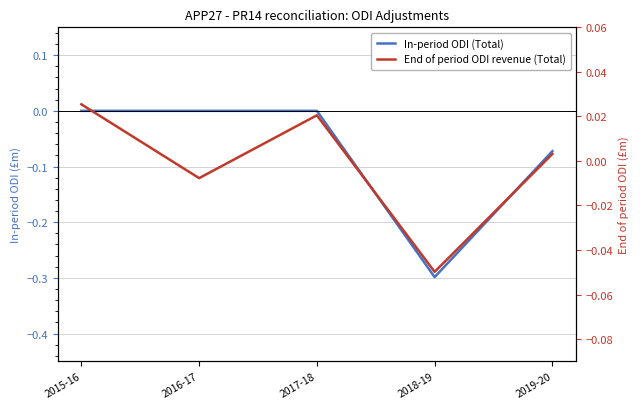

Reading left to right, transcribe all the data shown in this chart.

In-period ODI (Total): 0.0	0.0	0.0	-0.3	-0.1
End of period ODI revenue (Total): 0.0	-0.0	0.0	-0.0	0.0